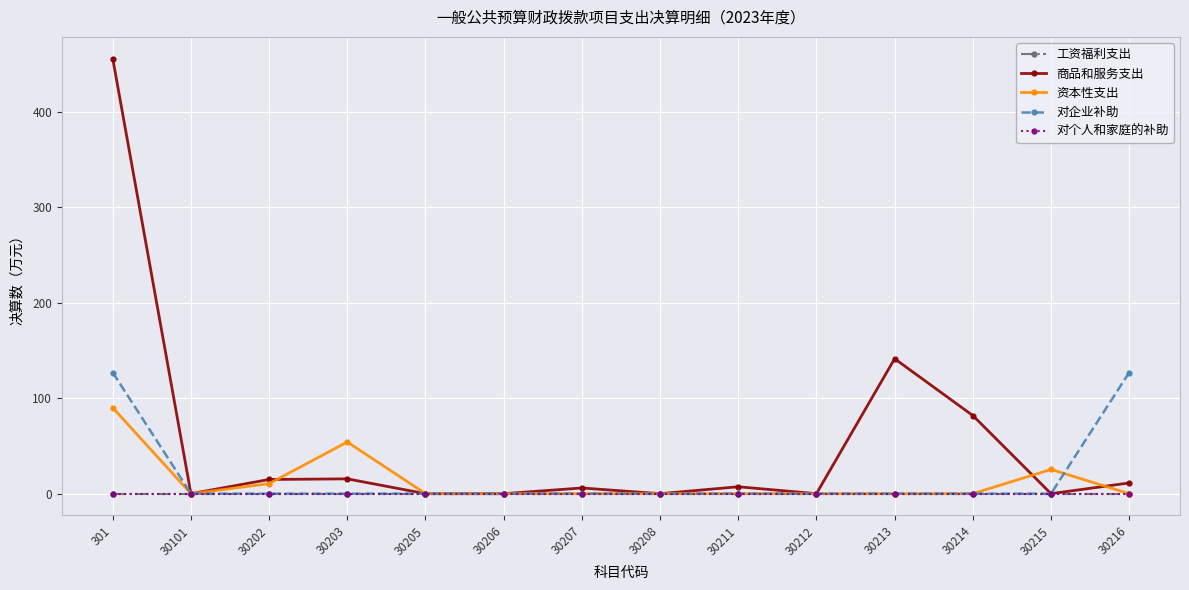

Which category has the lowest value in the 资本性支出 series?

30101